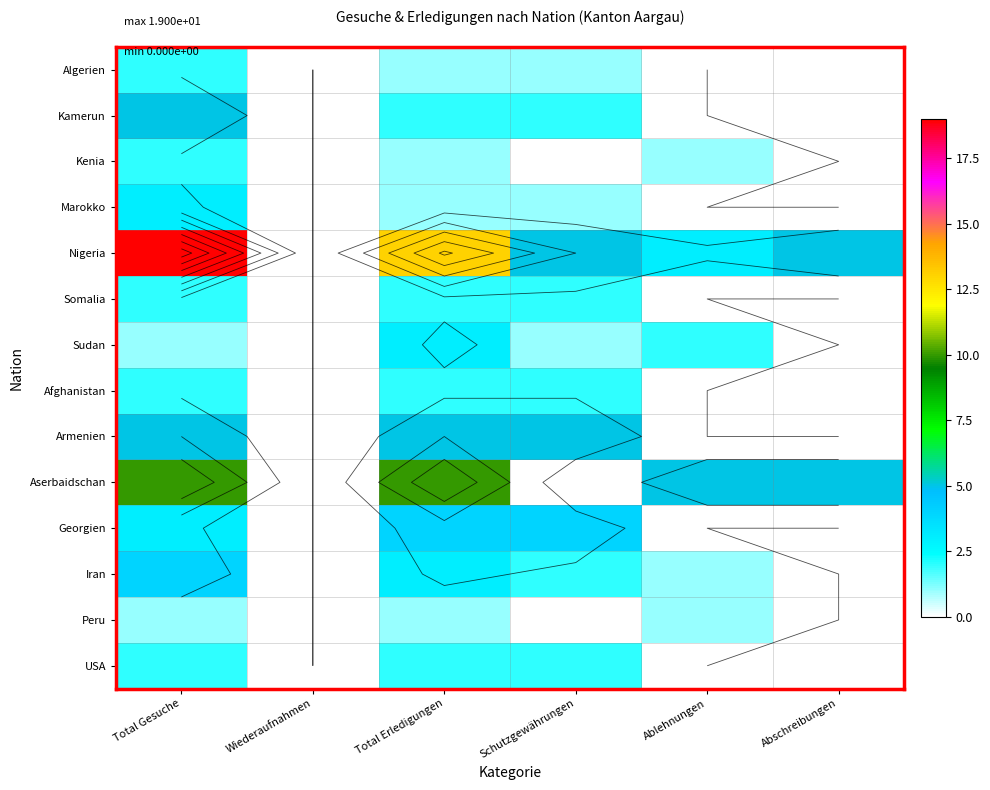

What is the spread (max minus min) of values at Total Gesuche?

18